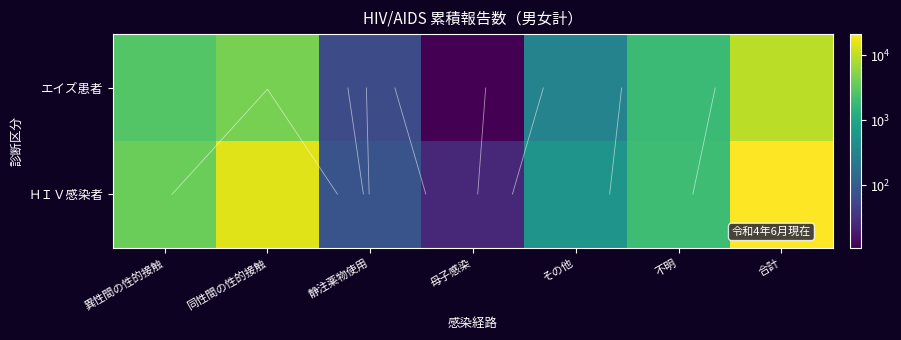

What is the approximate value of エイズ患者 at 母子感染?

11